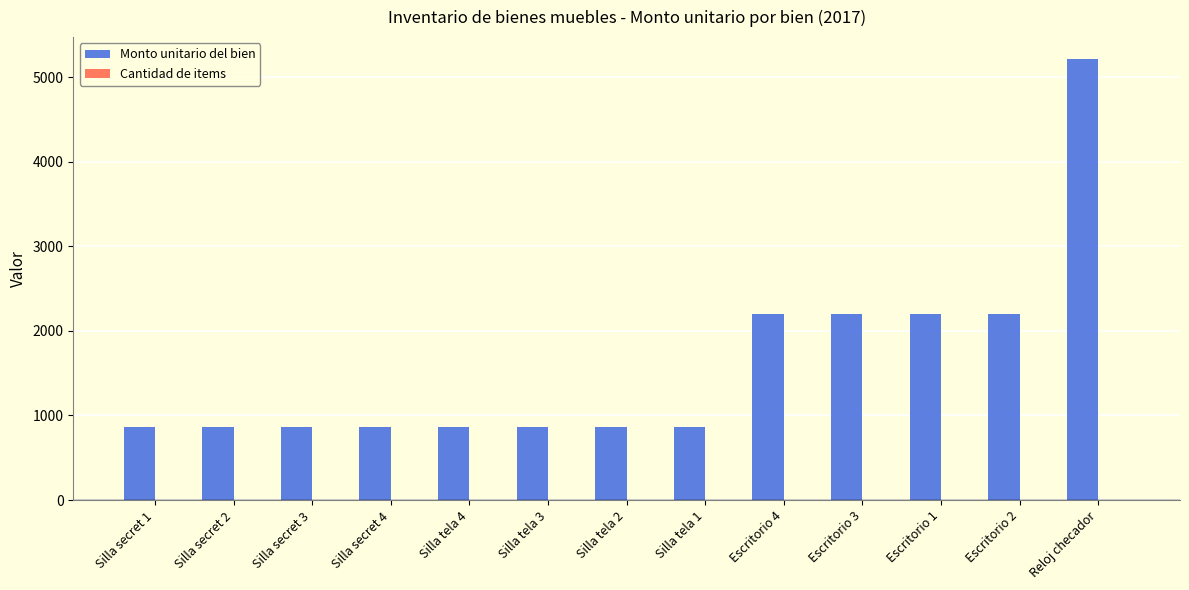

What is the sum of all Monto unitario del bien values?

20891